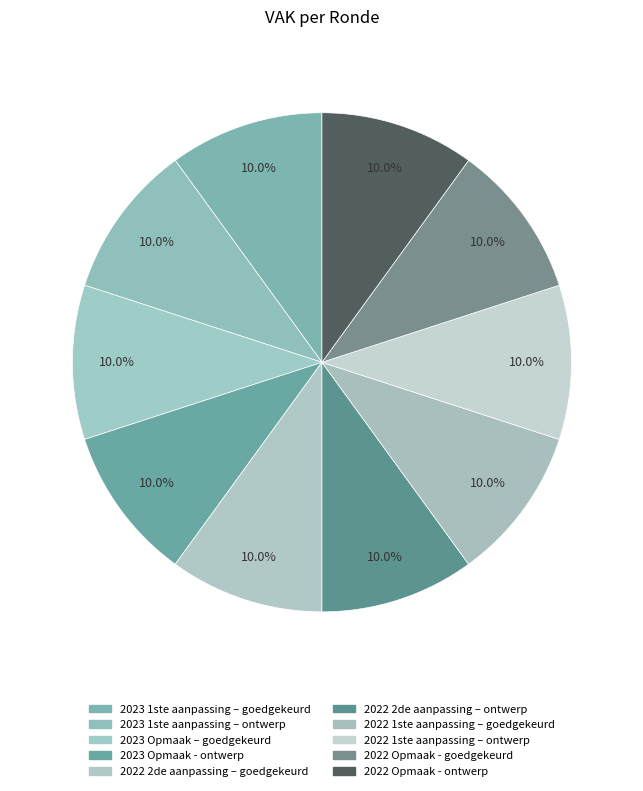

To the nearest percent, what percentage of the pie is 2023 Opmaak - ontwerp?

10%